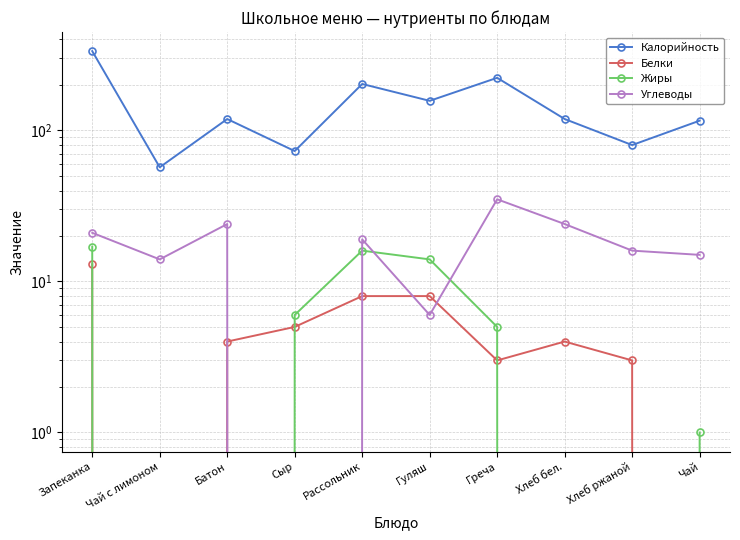

Does the chart display data point markers on the line(s)?

Yes